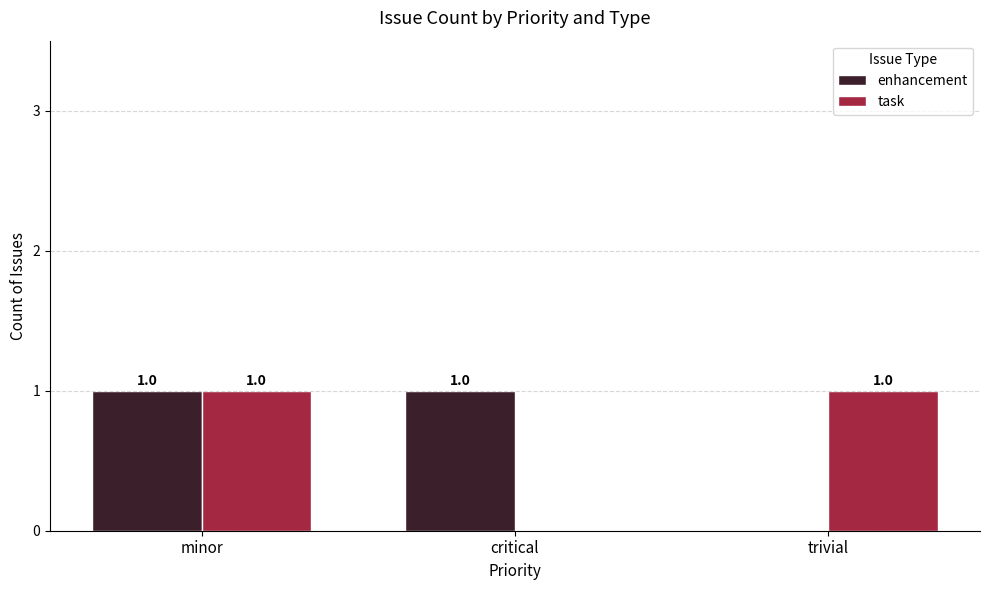

Where is enhancement nearest to the value 0?

trivial